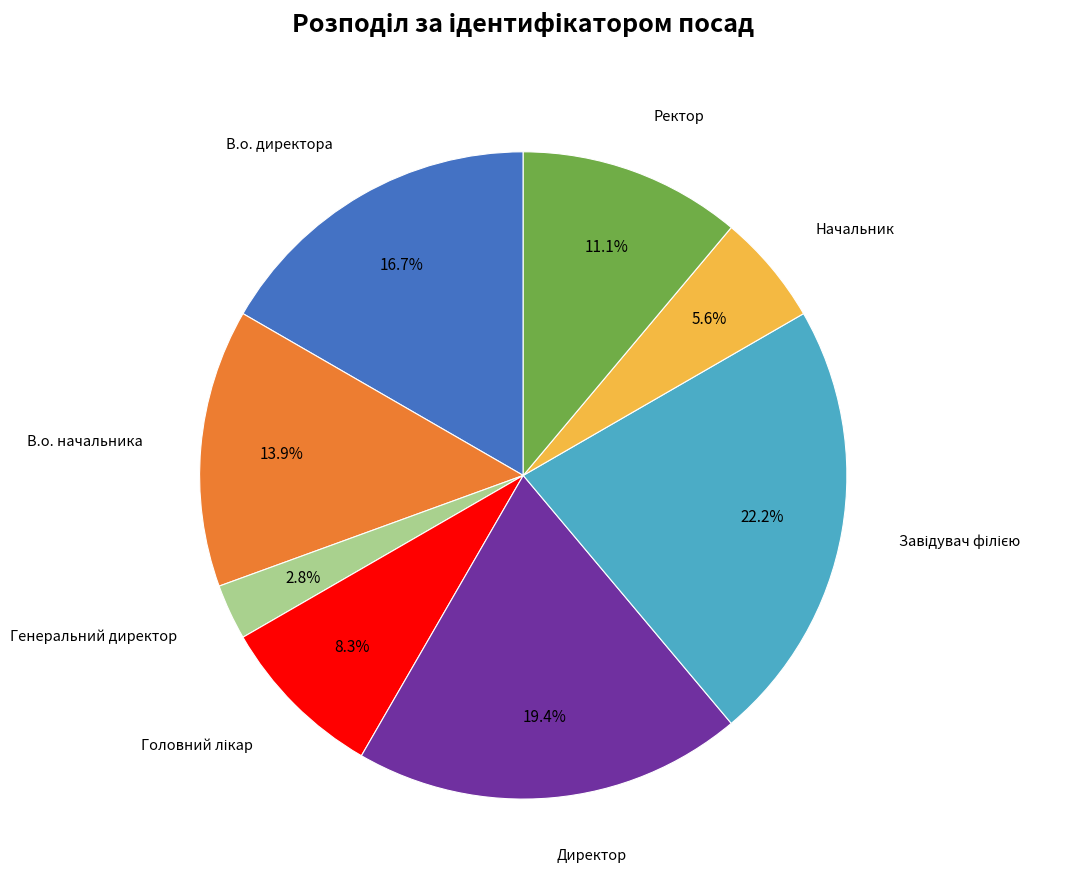

Is there a majority slice in this chart?

No